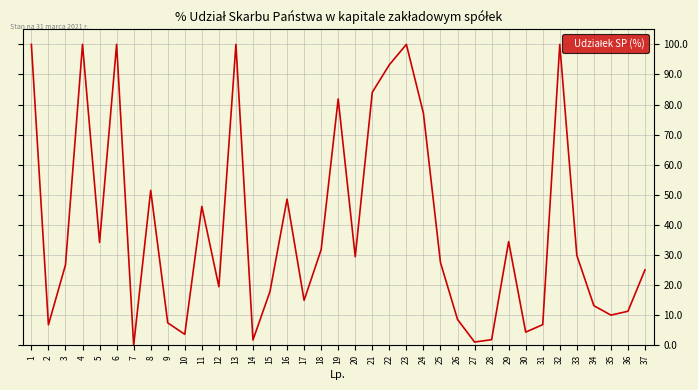

How many categories are shown in the chart?

37